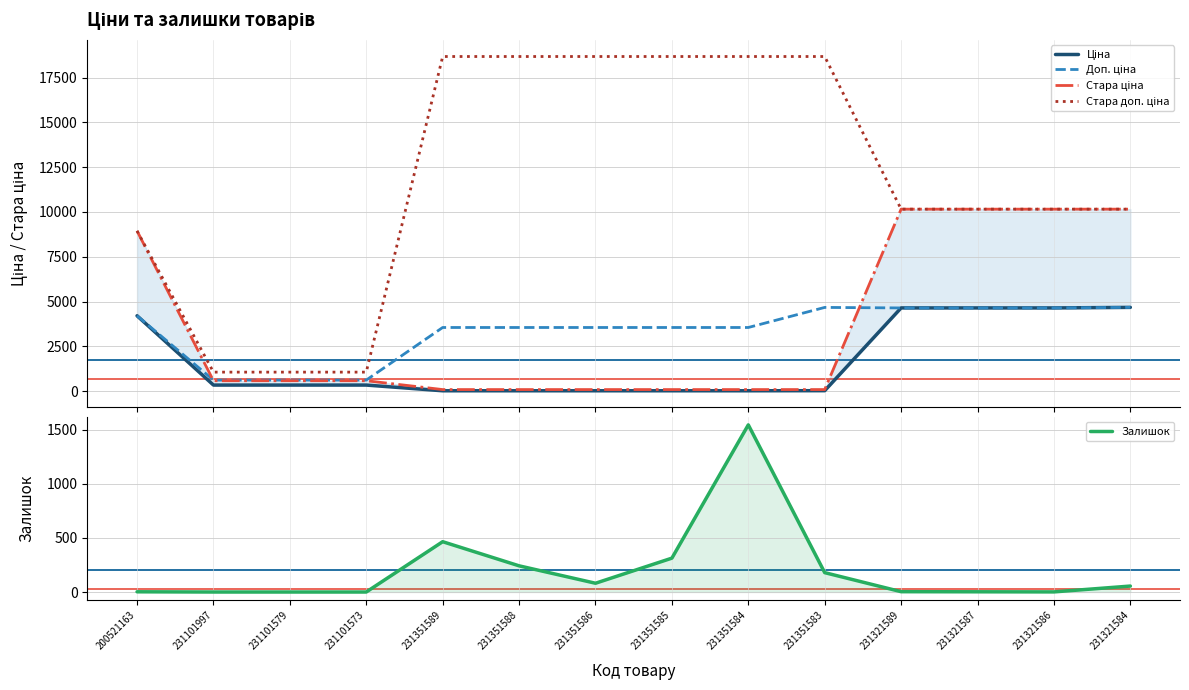

What are all the series names shown in the legend?

Ціна, Доп. ціна, Стара ціна, Стара доп. ціна, Залишок